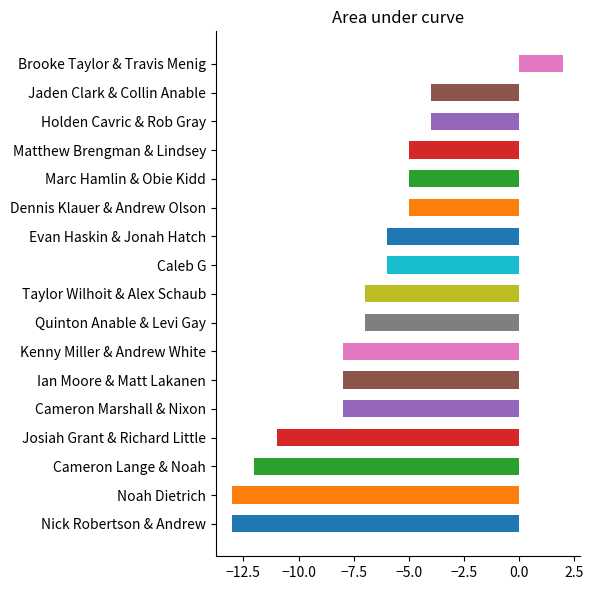

The chart shows a value of -2 at Taylor Wilhoit & Alex Schaub. True or false?

False